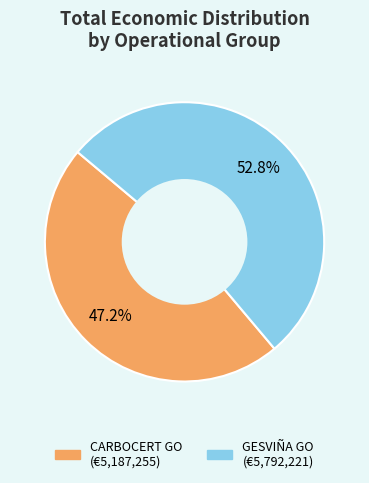

Is there any slice that represents more than half of the pie?

Yes